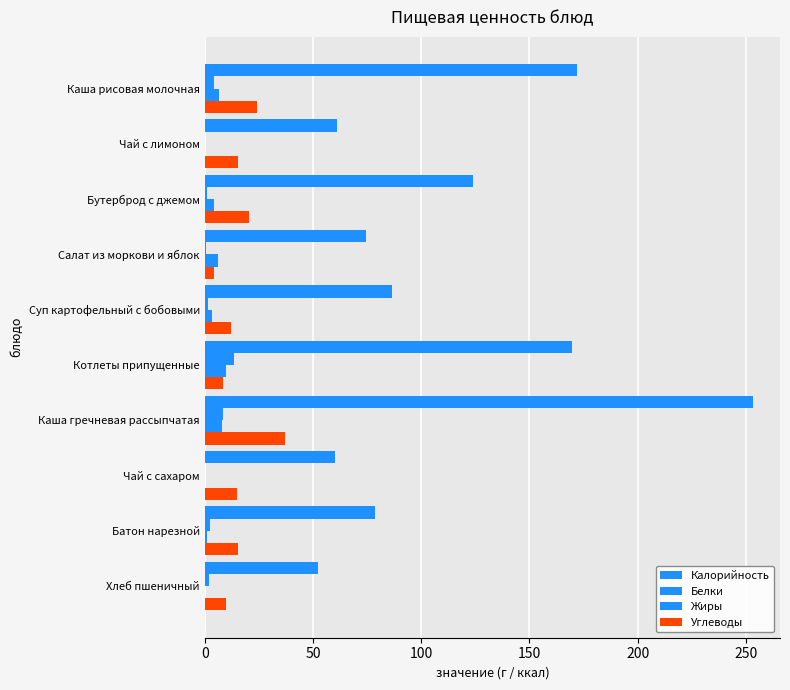

How many series are shown in this chart?

4